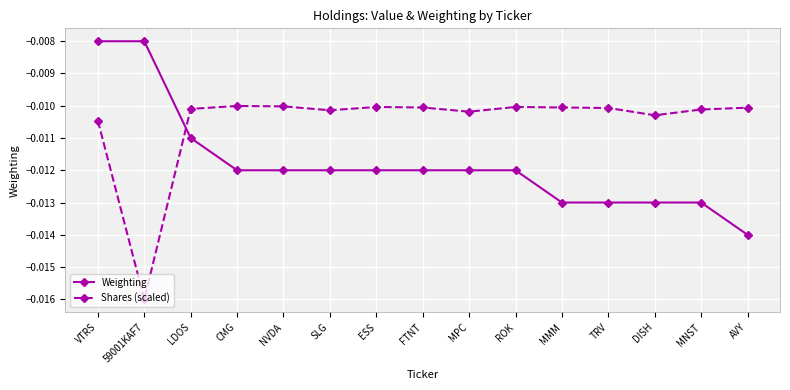

How many lines are shown in the chart?

2